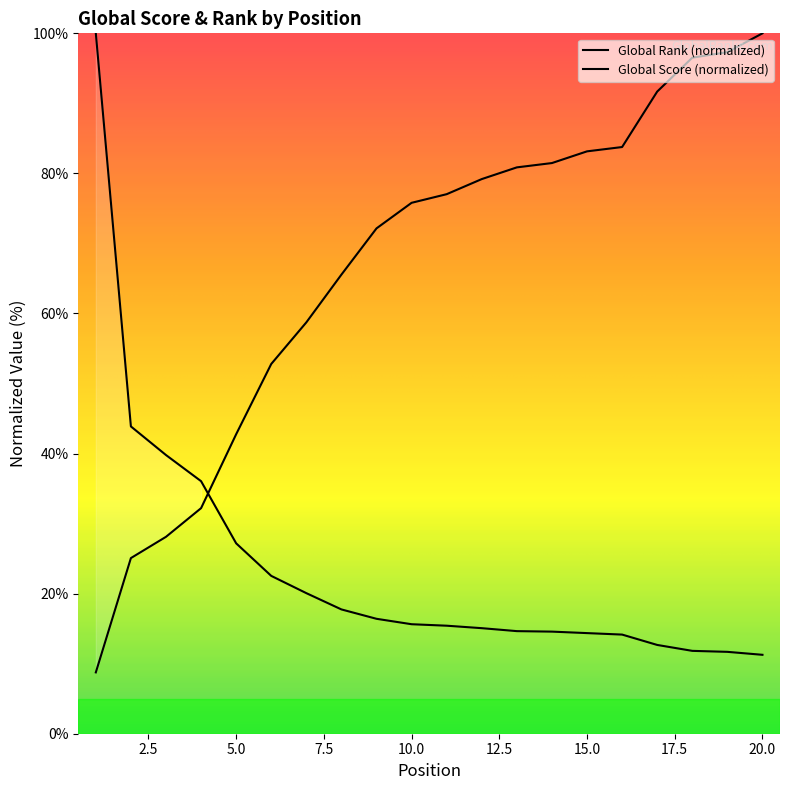

How many data points does each series have?

20